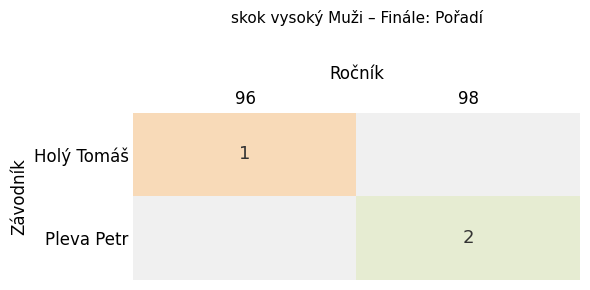

The value of Holý Tomáš at 96 is 0. True or false?

False